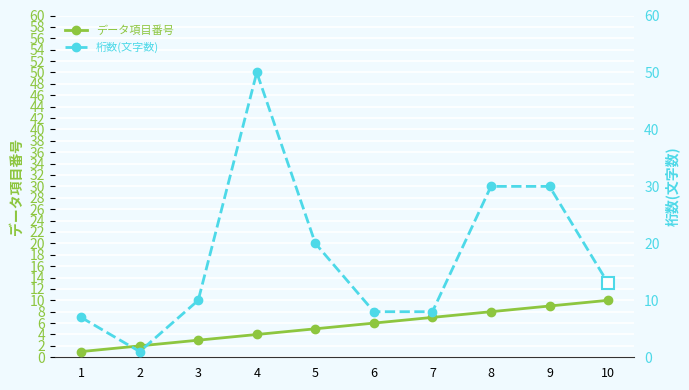

Reading right to left, list all the values displayed in this chart.

データ項目番号: 10=10	9=9	8=8	7=7	6=6	5=5	4=4	3=3	2=2	1=1
桁数(文字数): 10=13	9=30	8=30	7=8	6=8	5=20	4=50	3=10	2=1	1=7